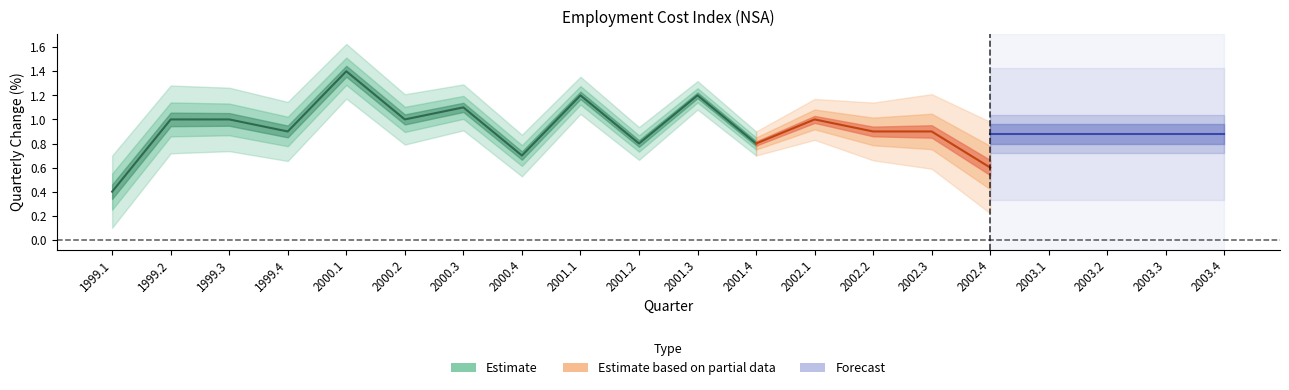

At which category does the chart reach its peak across all series?

2000.1